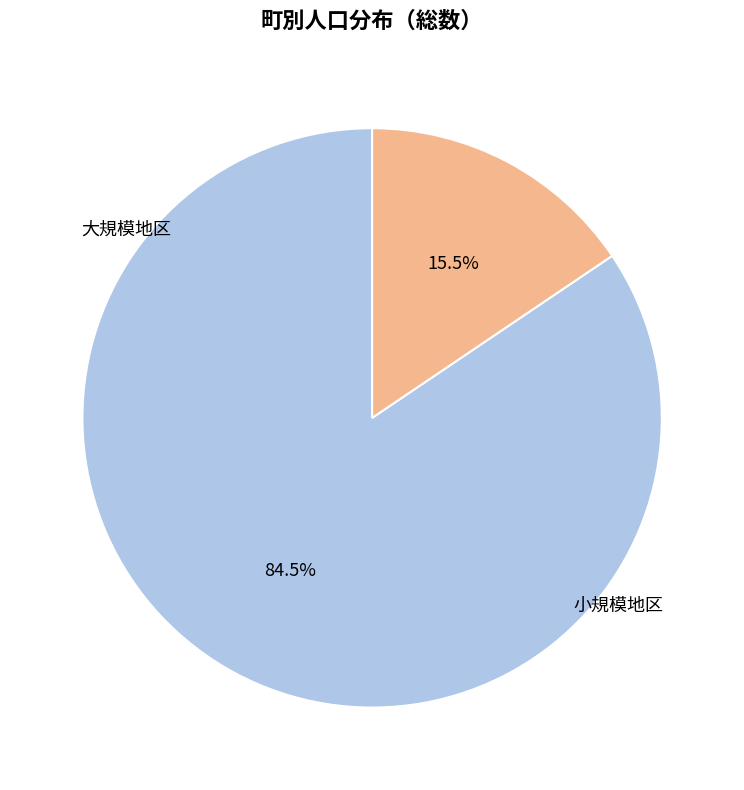

How many slices are in this pie chart?

2